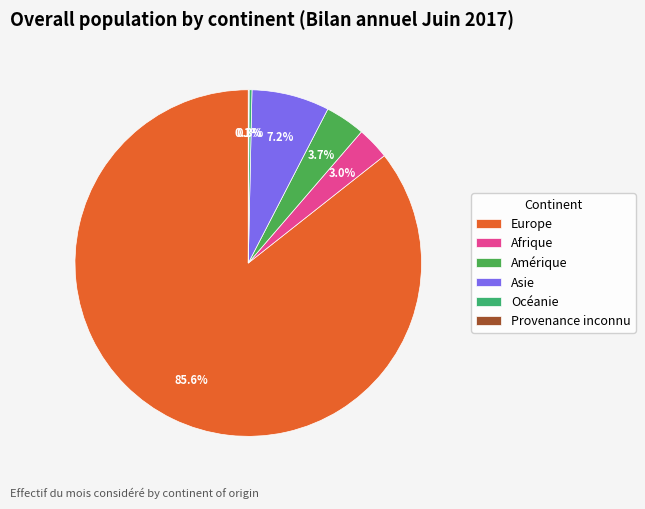

To the nearest percent, what percentage of the pie is Amérique?

4%